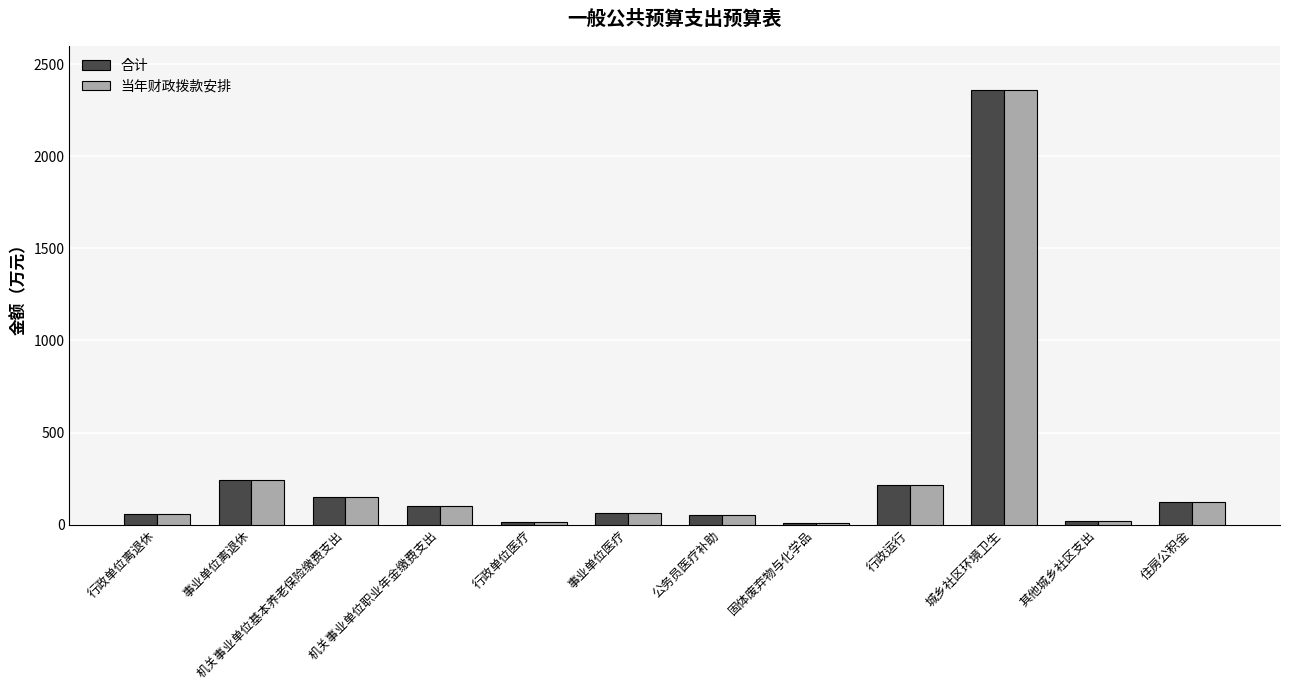

Is it true that 当年财政拨款安排 equals 246.5 at 机关事业单位基本养老保险缴费支出?

False